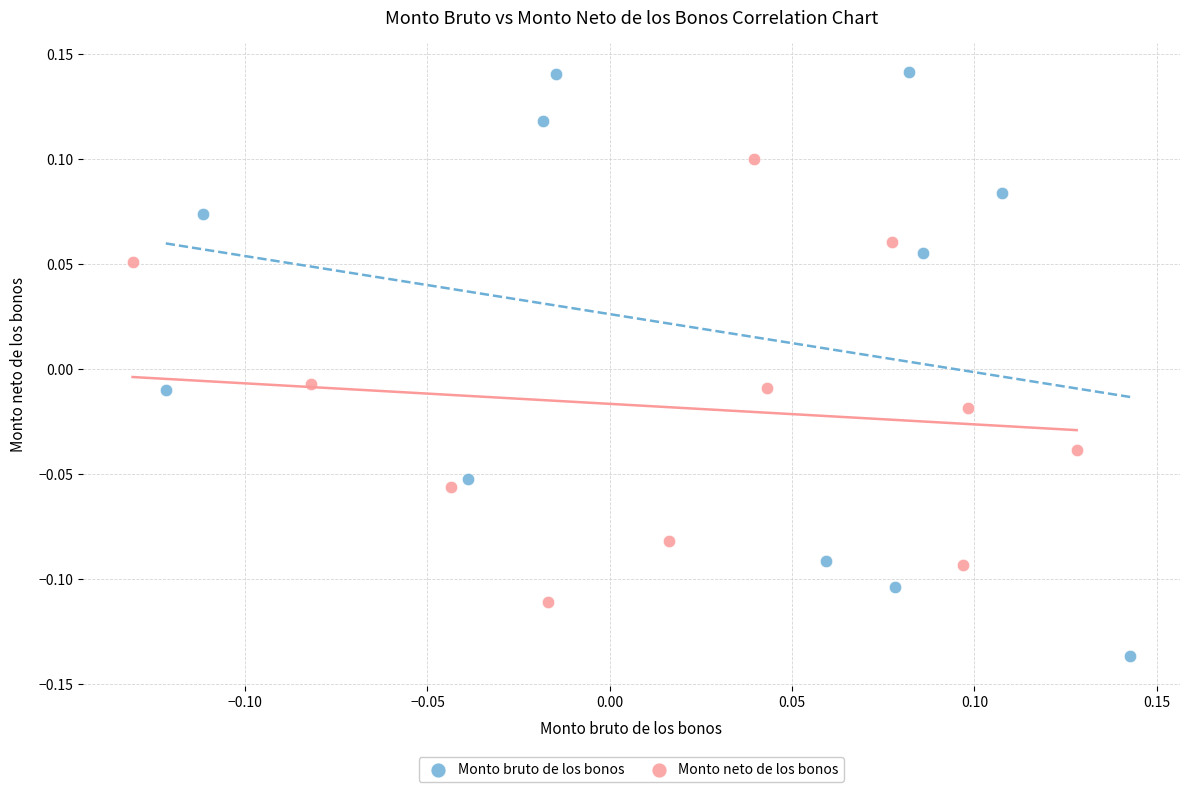

Which series contains the lowest Y value?

Monto bruto de los bonos